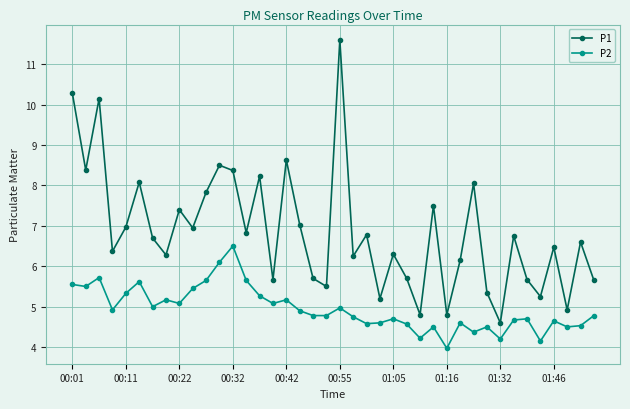

Rank the series by their maximum value, from lowest to highest.

P2, P1